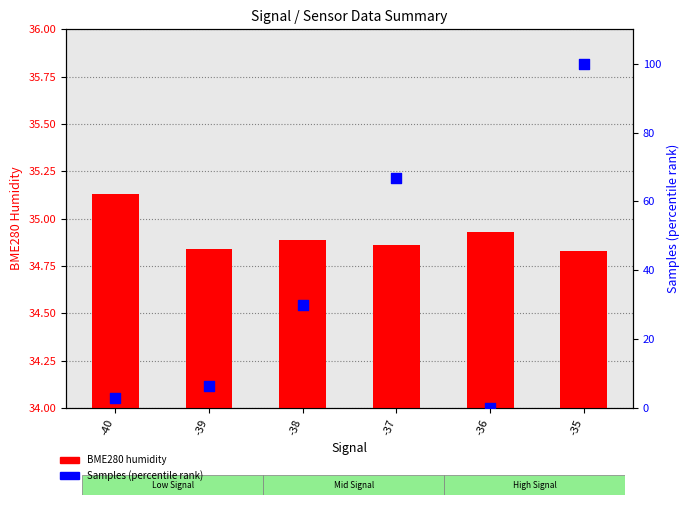

Is the value of BME280 humidity at -37 greater than the value of Samples (percentile) at -36?

Yes